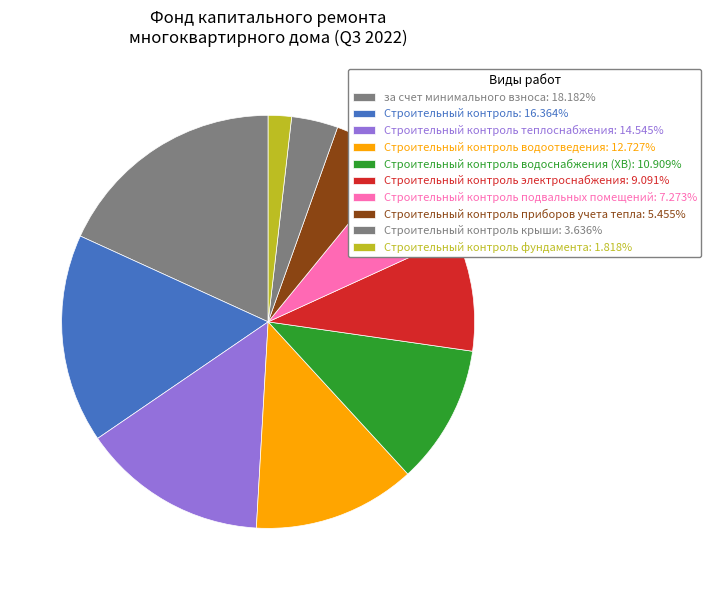

How many slices are in this pie chart?

10